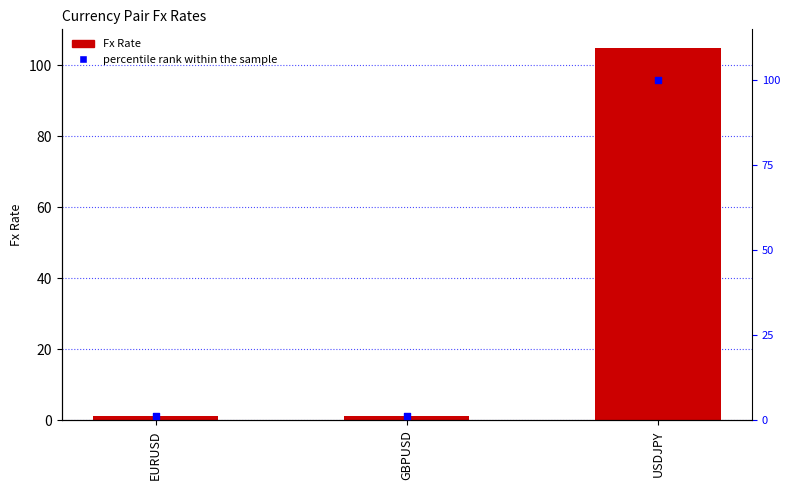

Is the value of Fx Rate at USDJPY greater than the value of percentile rank within the sample at EURUSD?

Yes